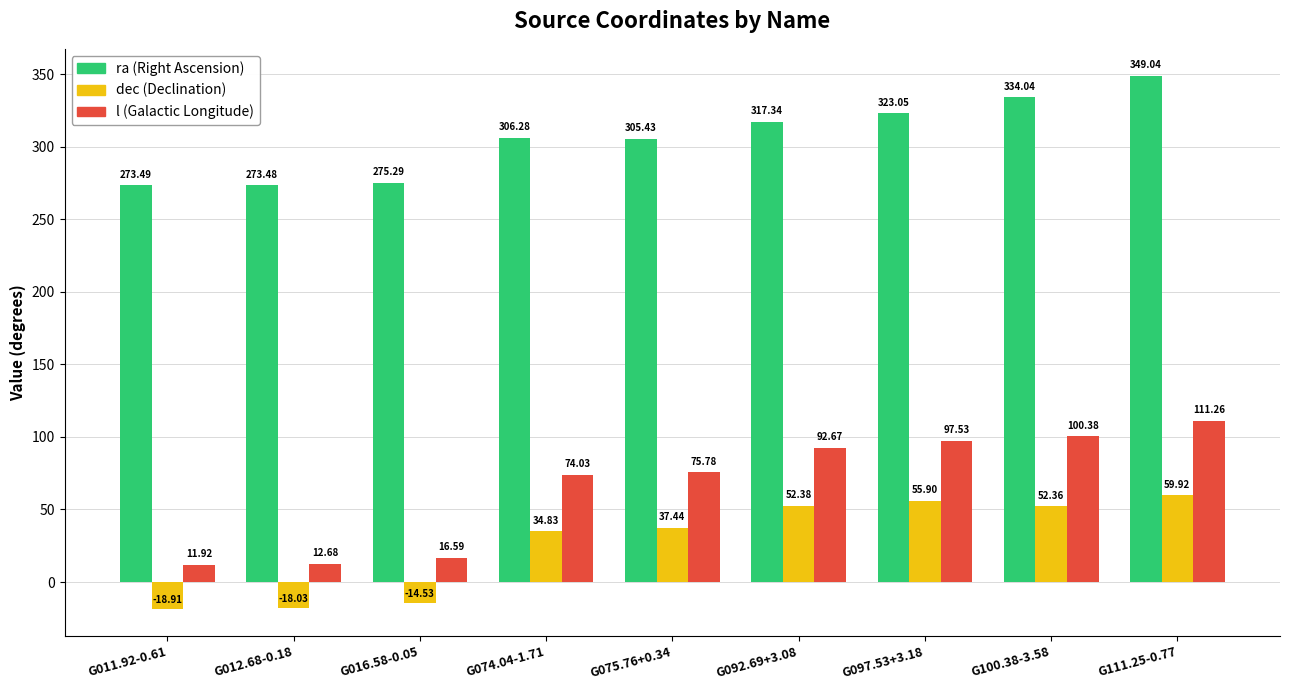

Count the number of categories in the chart.

9